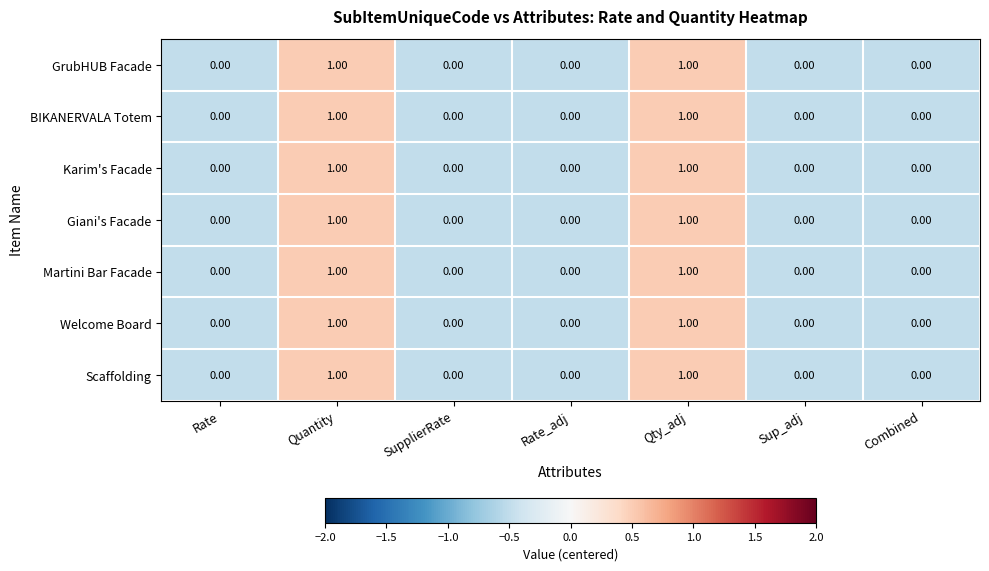

What is the total value across all series at Qty_adj?

7